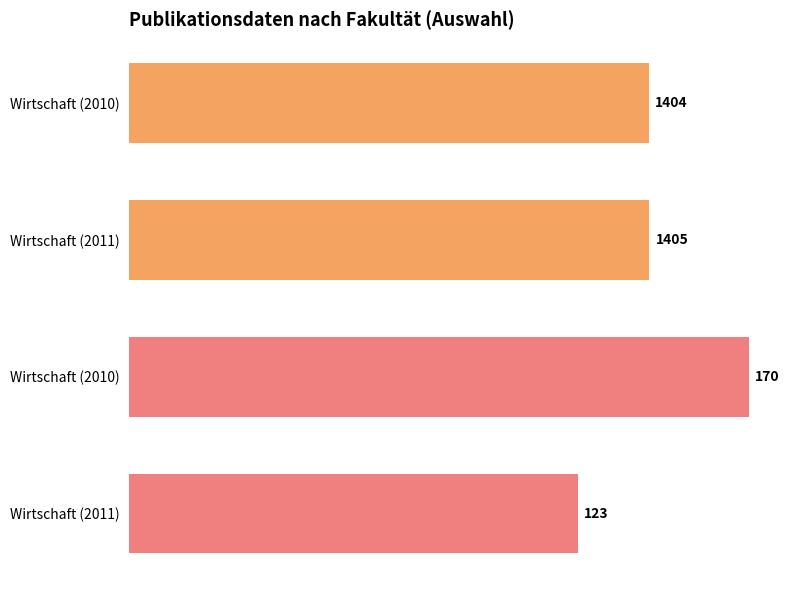

Does the chart contain any negative values?

No